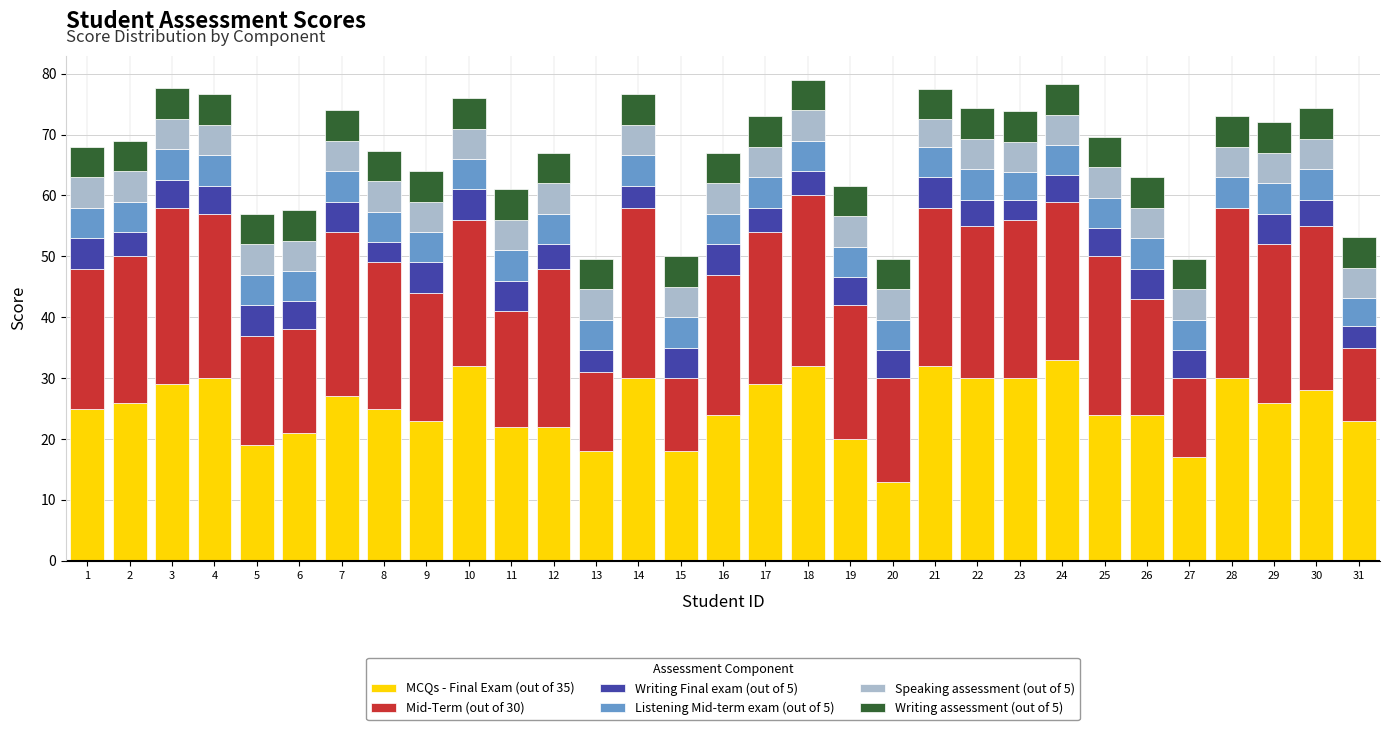

What is the total value across all series at 14?

76.6